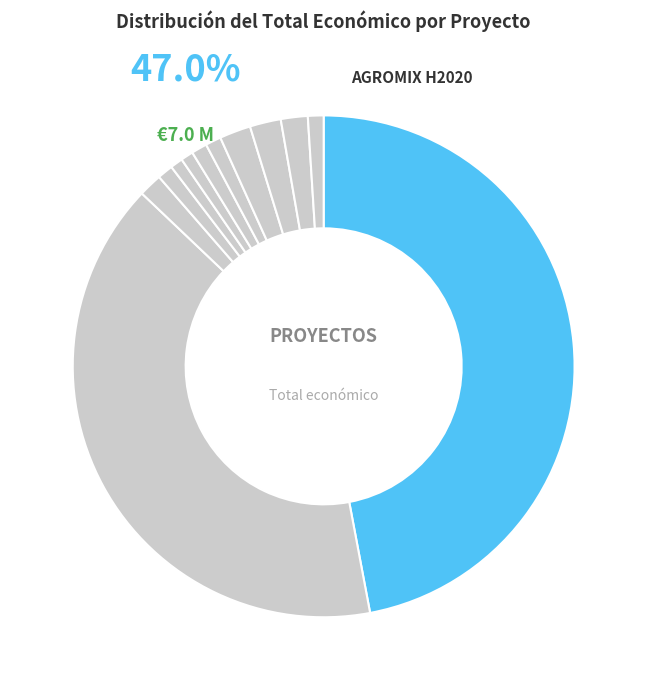

To the nearest percent, what is the difference between the FERTCAFE and MHE Tomato slice percentages?

1%